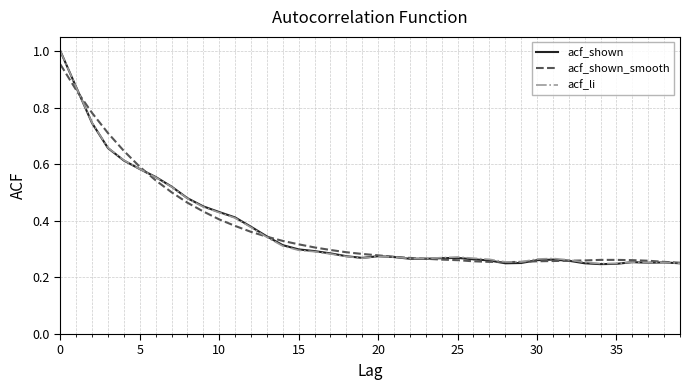

Which series has the largest range (max minus min)?

acf_shown